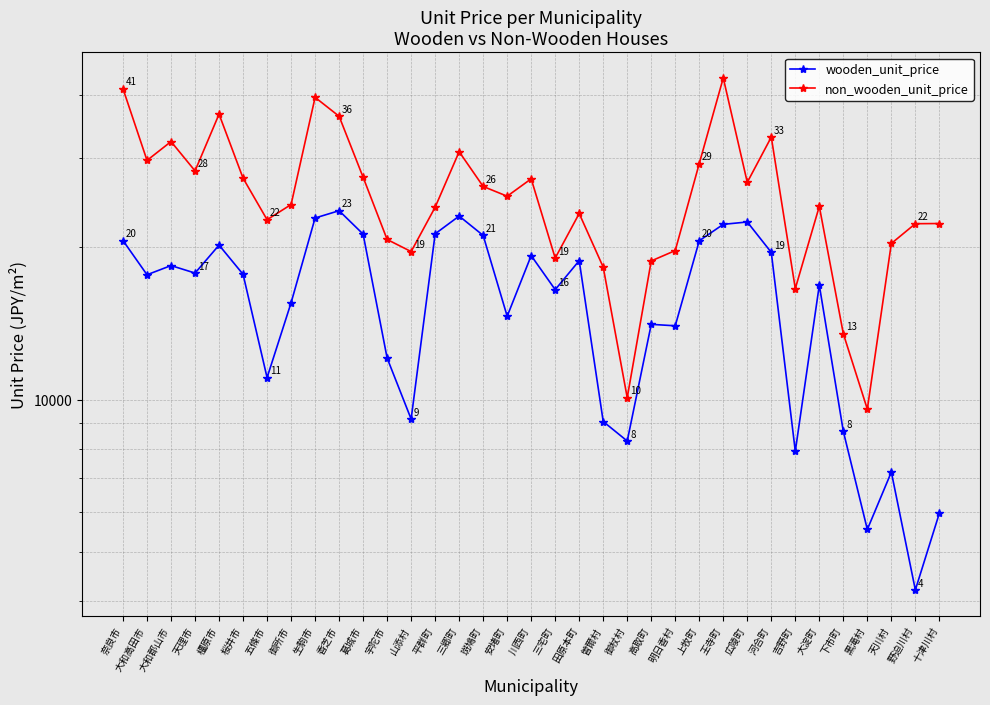

What is the difference between the maximum and minimum values in the non_wooden_unit_price series?

33640